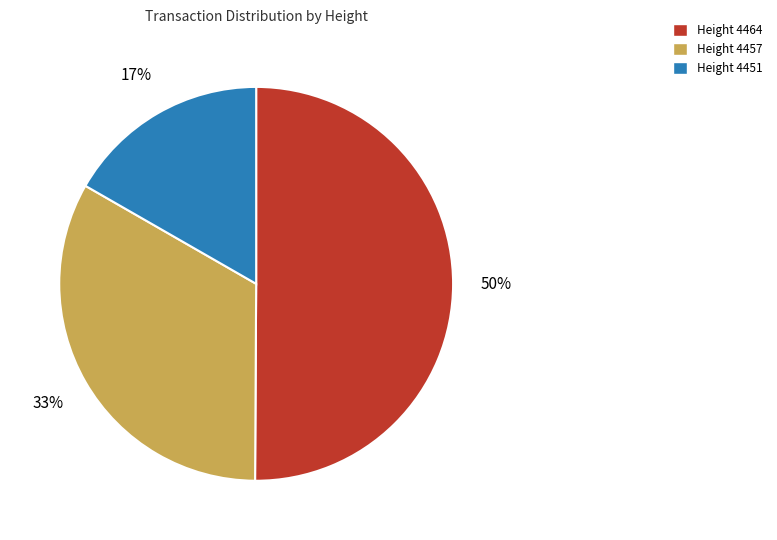

To the nearest percent, what is the average slice percentage?

33%